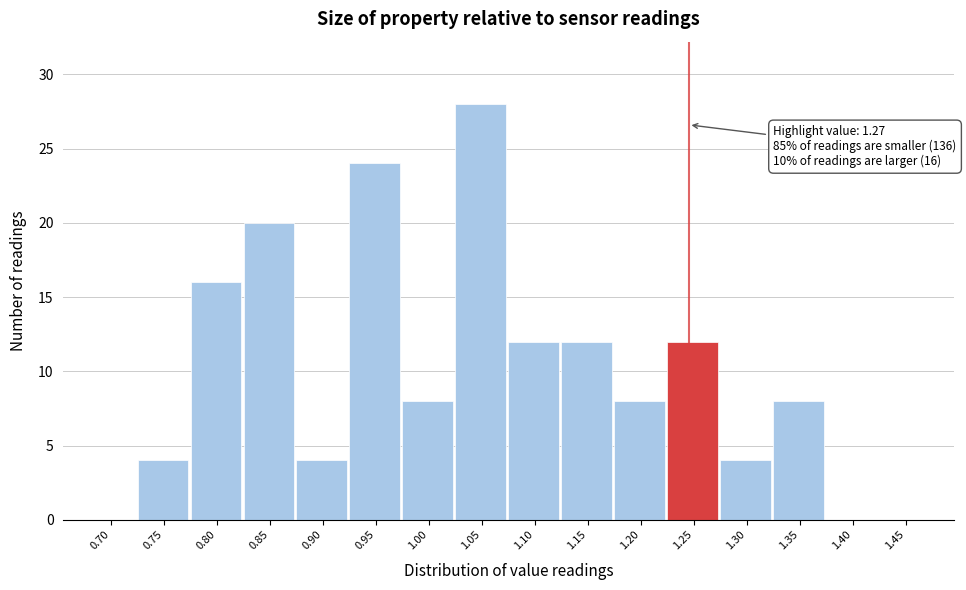

Reading left to right, list all the values displayed in this chart.

0.70=0	0.75=4	0.80=16	0.85=20	0.90=4	0.95=24	1.00=8	1.05=28	1.10=12	1.15=12	1.20=8	1.25=12	1.30=4	1.35=8	1.40=0	1.45=0